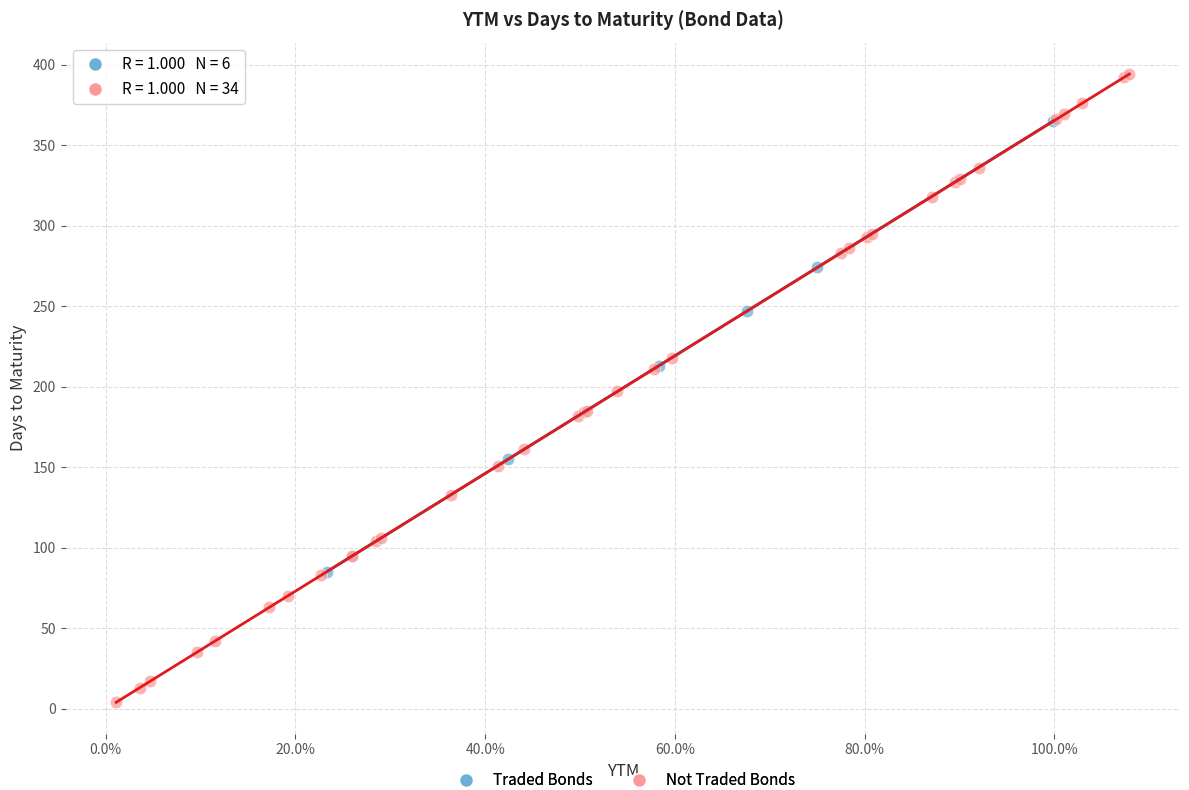

Which series has the widest spread of Y values?

Not Traded Bonds